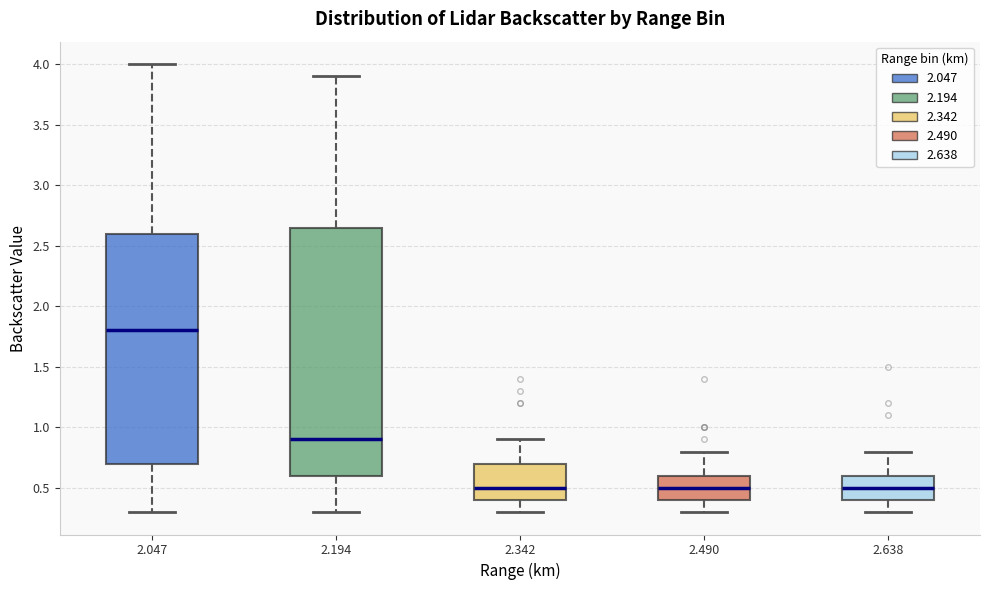

Comparing the boxes themselves (not the whiskers), which one is the tallest?

2.194